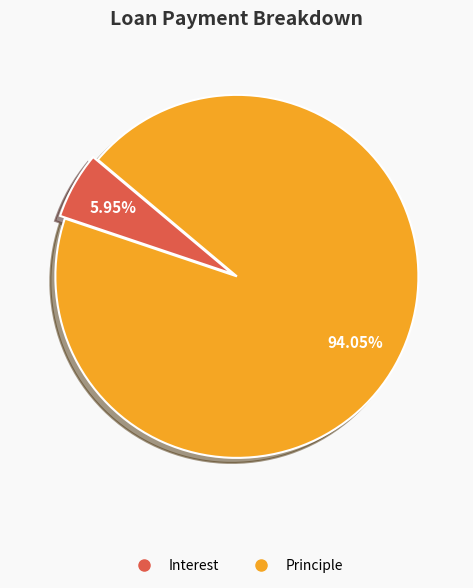

Which category accounts for the majority?

Principle